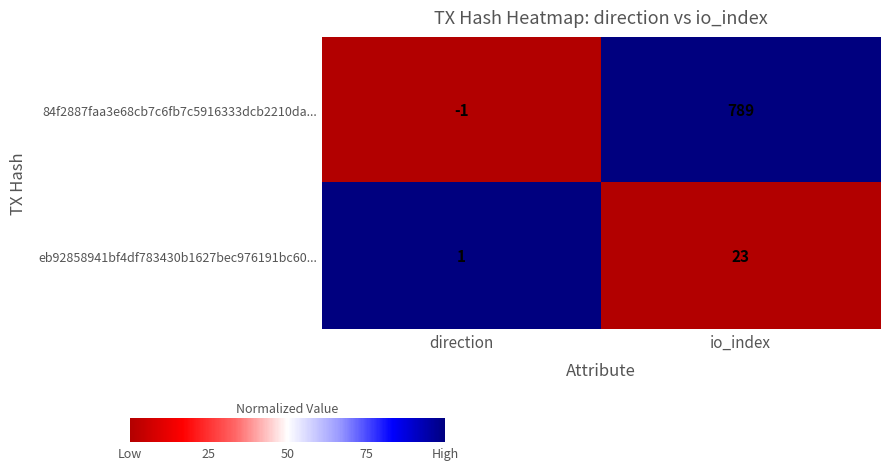

Between direction and io_index, which series saw the biggest shift?

84f2887faa3e68cb7c6fb7c5916333dcb2210da...